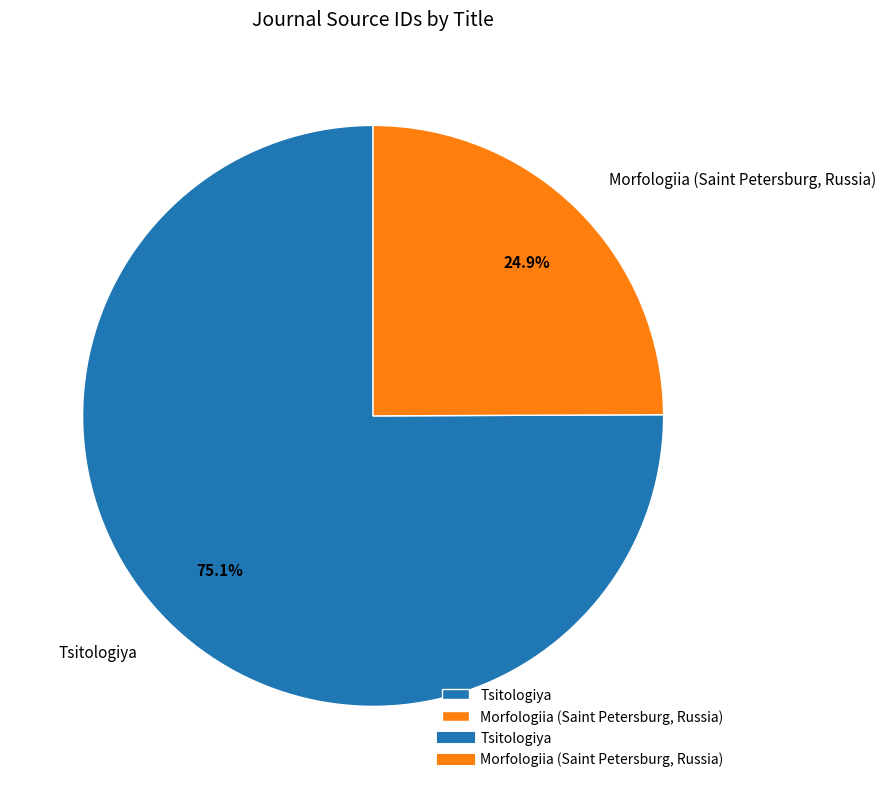

What percentage is the Morfologiia (Saint Petersburg, Russia) slice, to the nearest percent?

25%